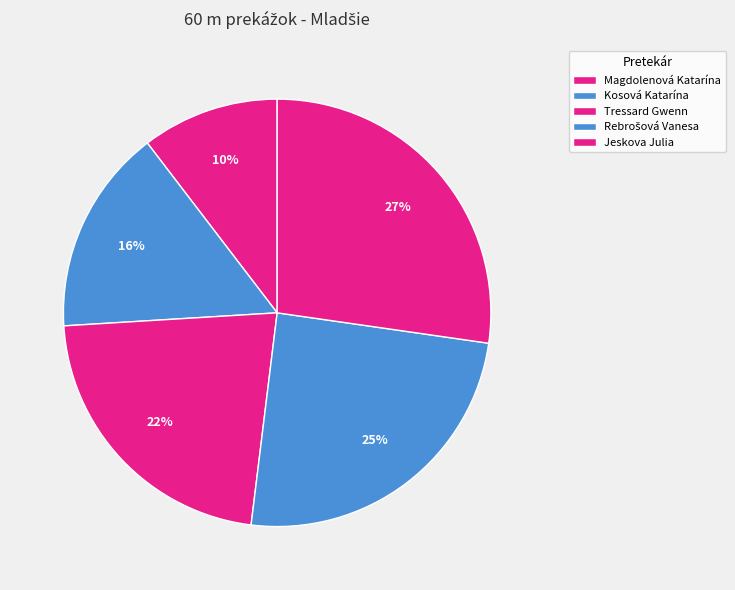

Count the number of slices in the pie.

5